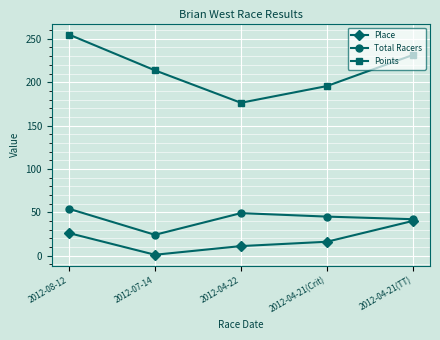

How many lines are shown in the chart?

3